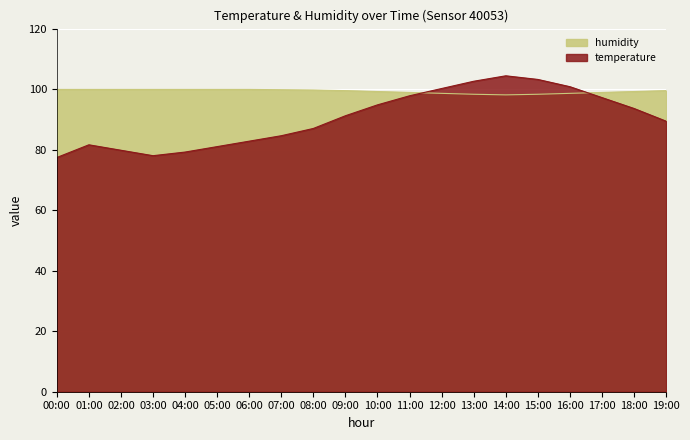

The value of humidity at 00:00 is 152.0. True or false?

False